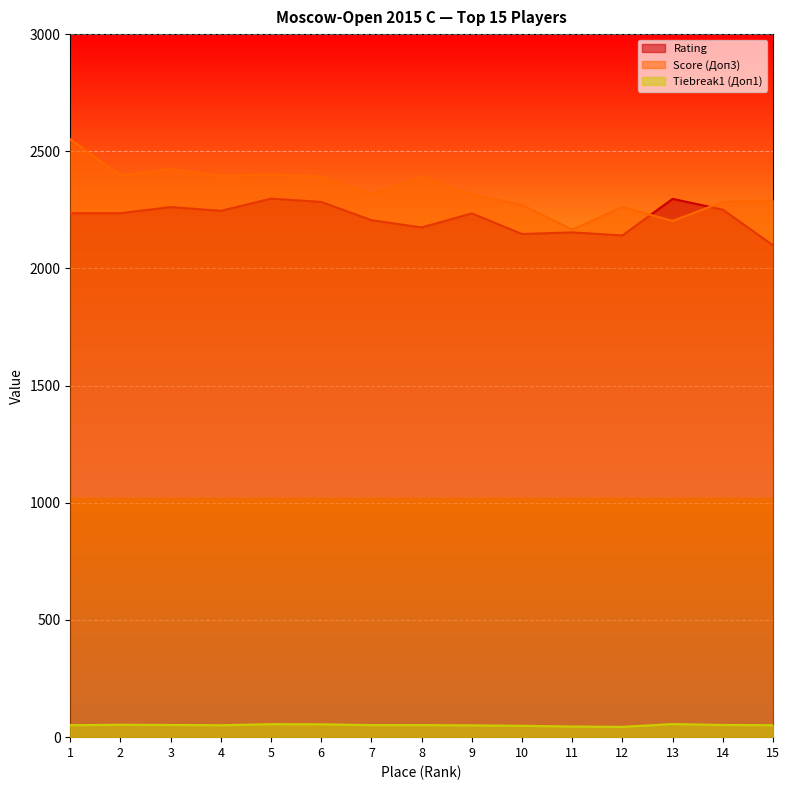

Which series has the largest range (max minus min)?

Score (Доп3)